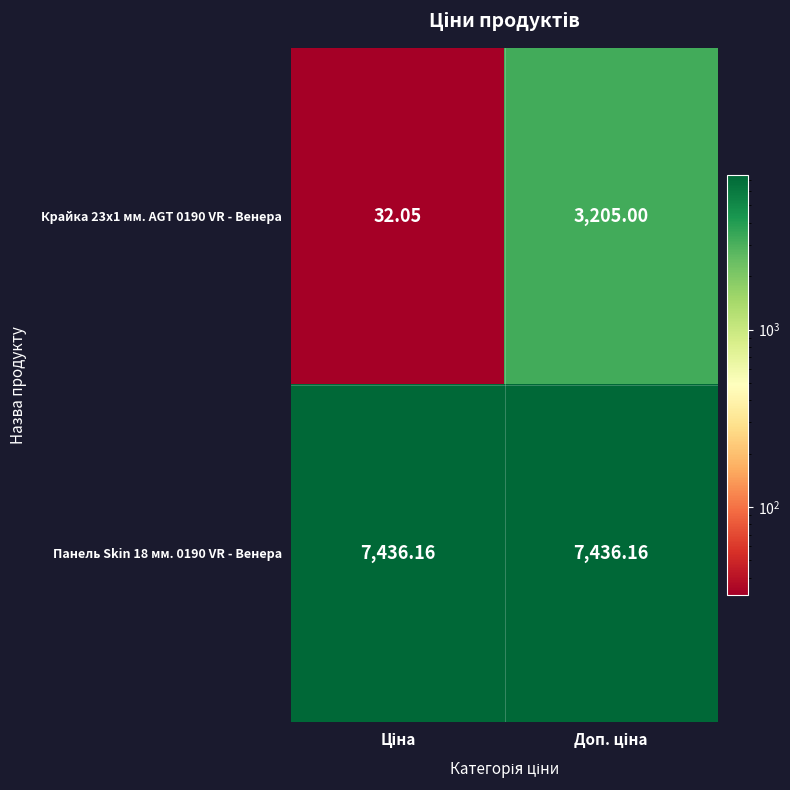

Count the number of categories in the chart.

2